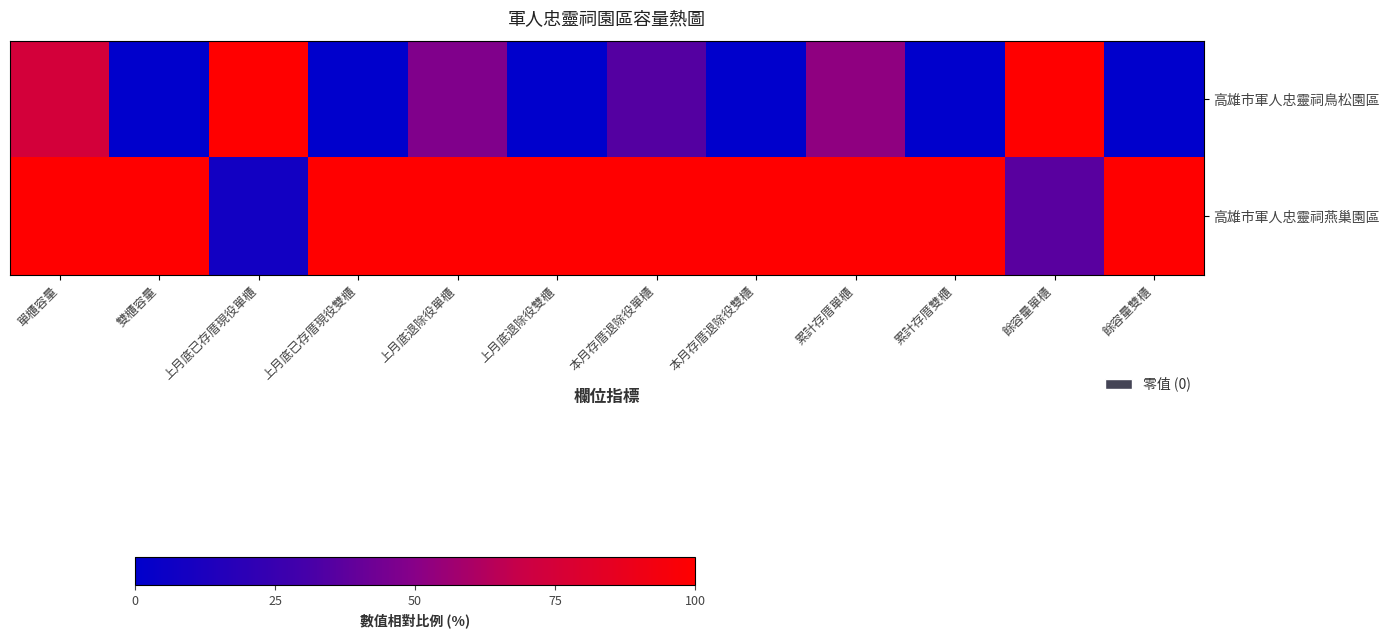

Which has a higher value, 本月存厝退除役單櫃 or 上月底已存厝現役雙櫃?

本月存厝退除役單櫃